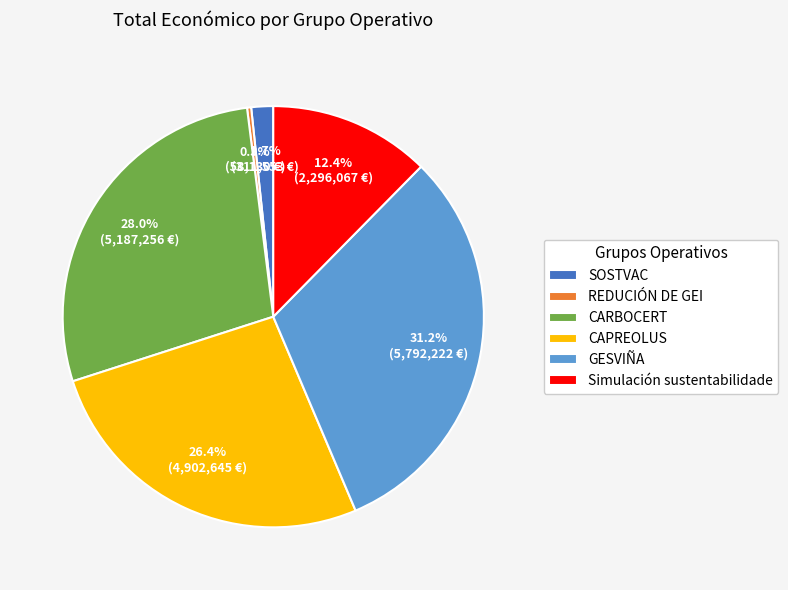

True or false: Simulación sustentabilidade accounts for 5% of the total.

False